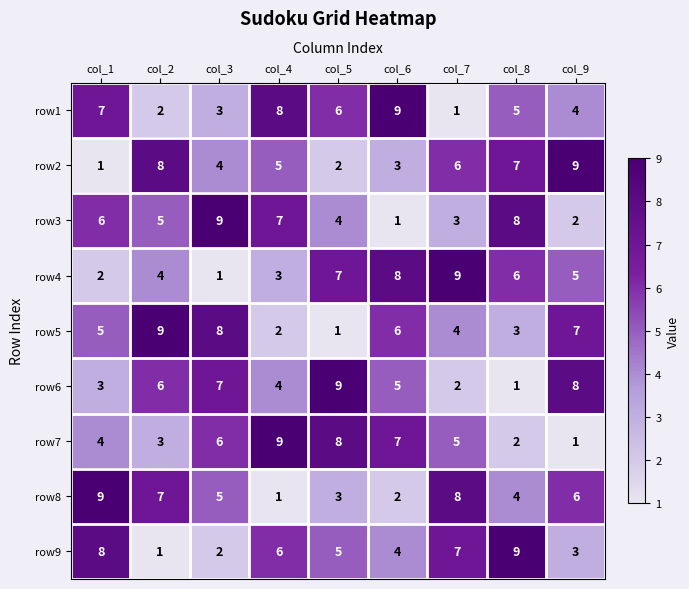

What is the maximum value shown in the chart?

9